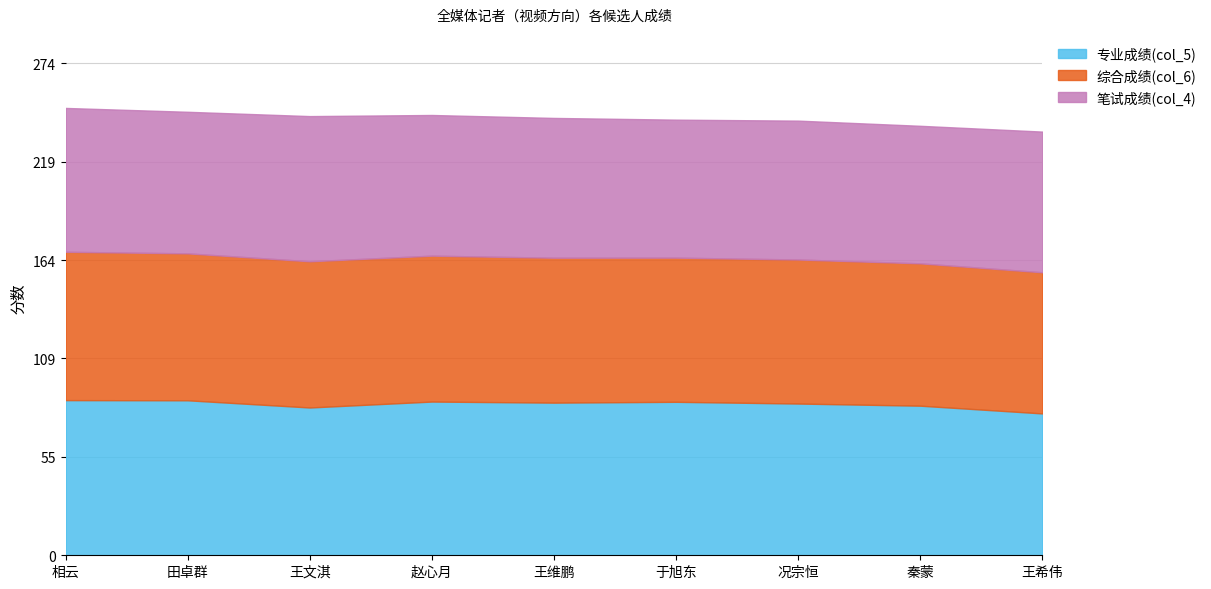

What is the label of the 9th point from the right?

相云